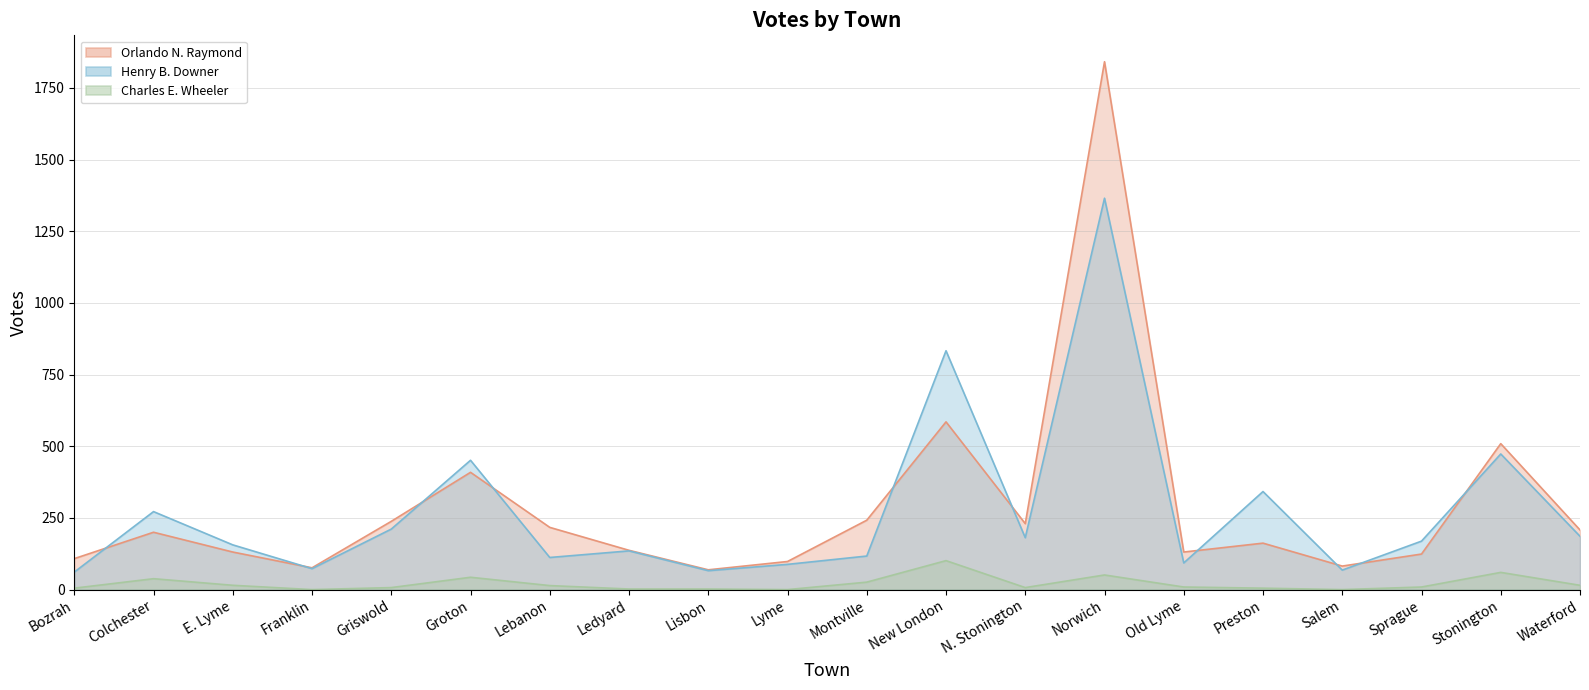

List the series in order of their peak value, lowest first.

Charles E. Wheeler, Henry B. Downer, Orlando N. Raymond